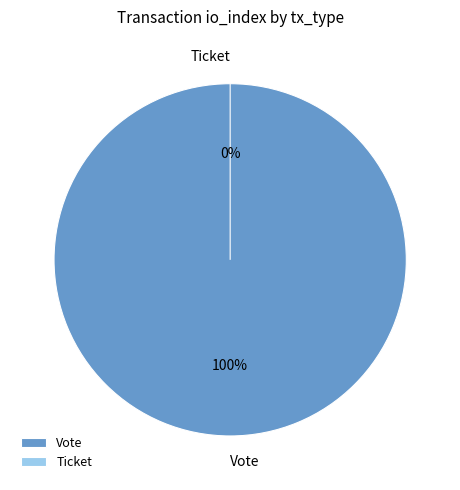

What is the total percentage of Vote and Ticket?

100.0%